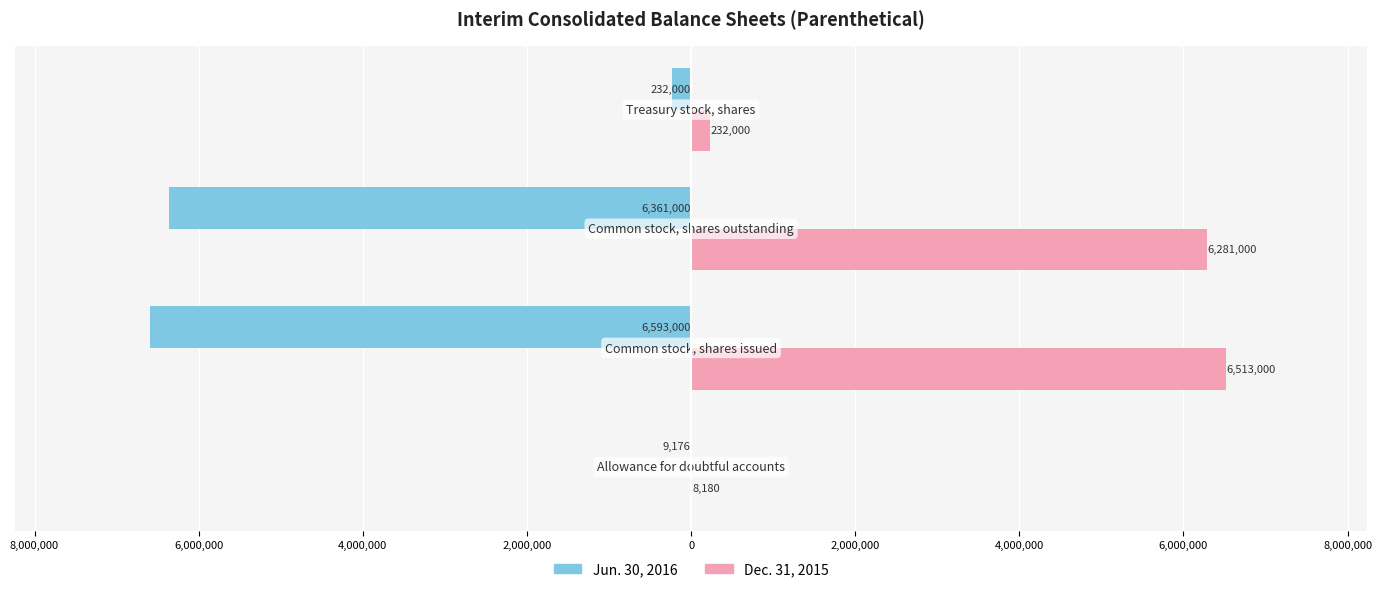

What is the difference between the maximum and minimum values in the Jun. 30, 2016 series?

6583824